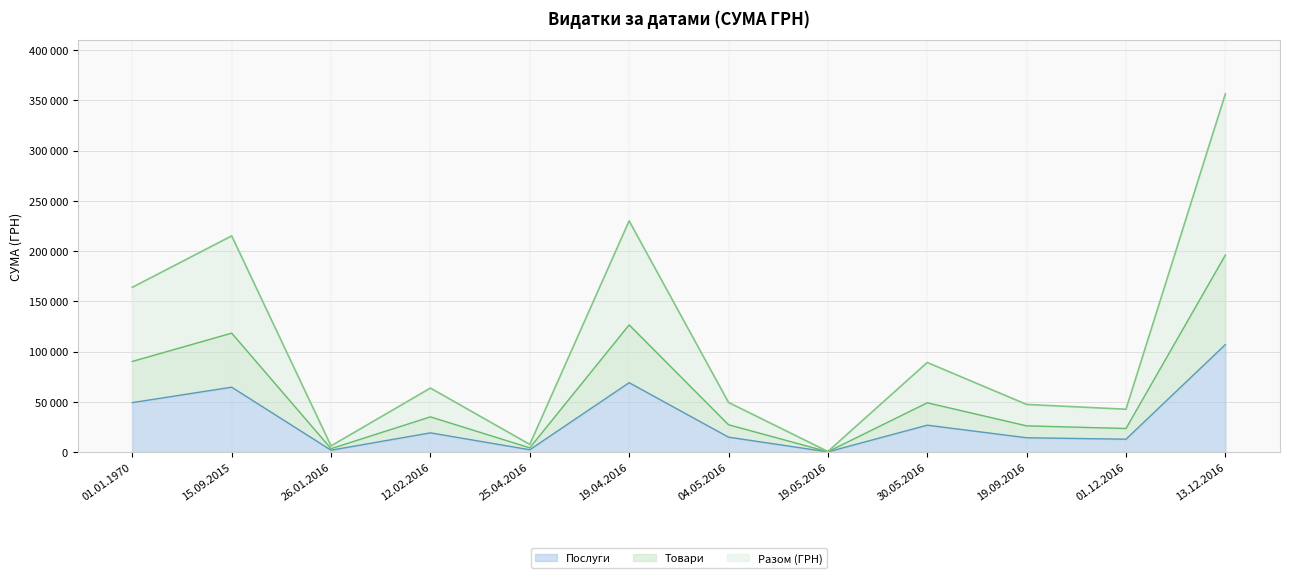

List the labels in order of value, smallest first.

19.05.2016, 26.01.2016, 25.04.2016, 01.12.2016, 19.09.2016, 04.05.2016, 12.02.2016, 30.05.2016, 01.01.1970, 15.09.2015, 19.04.2016, 13.12.2016